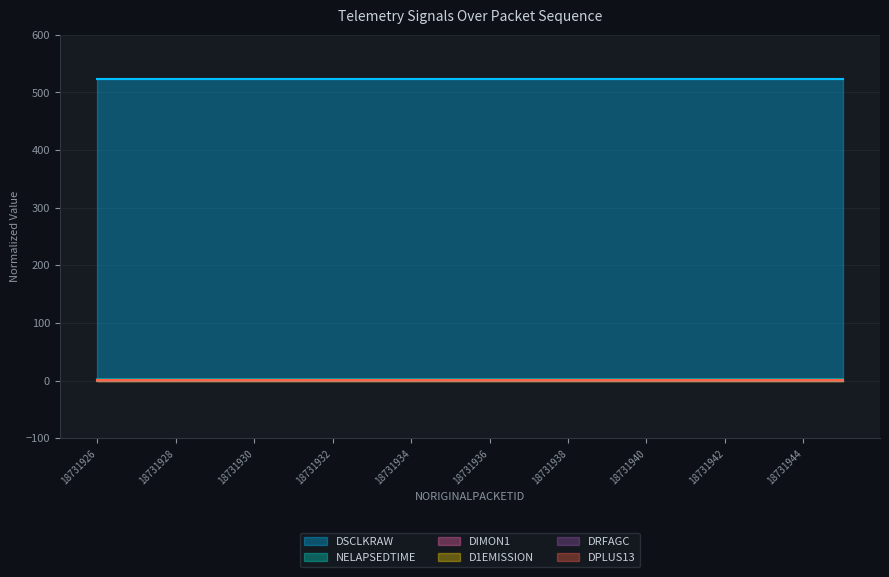

What is the maximum value shown in the chart?

523.5